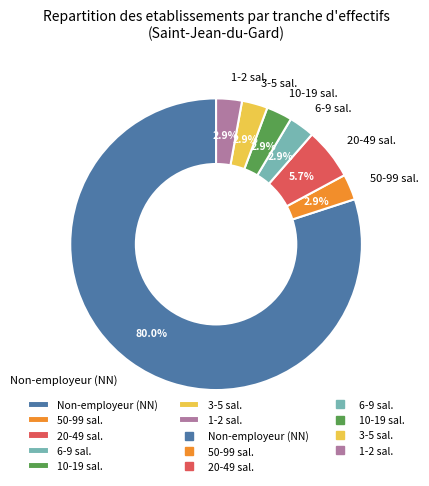

To the nearest percent, what is the difference between the largest and smallest slice percentages?

77%